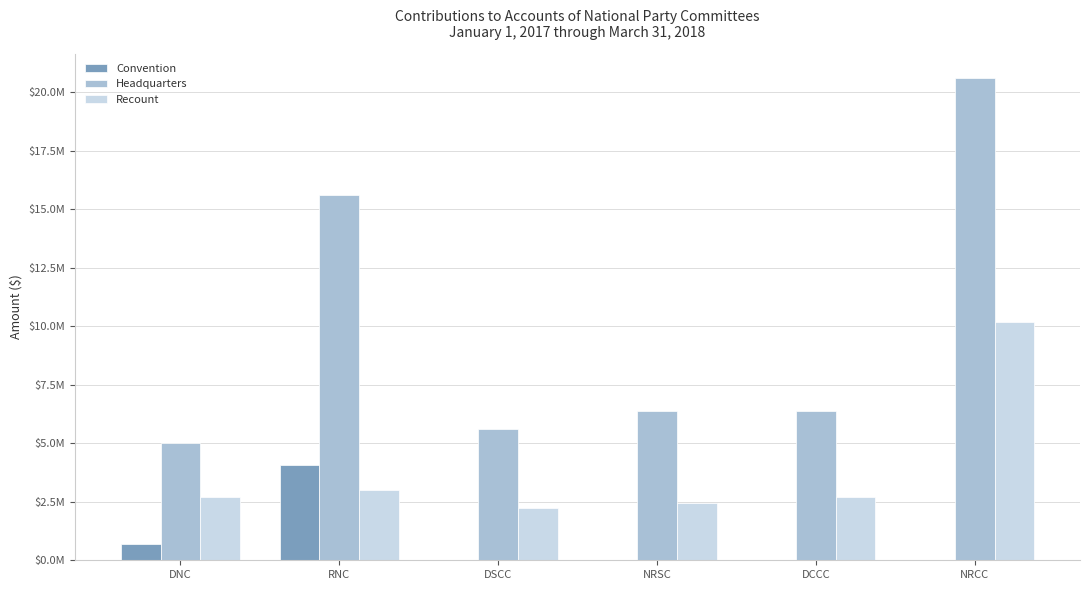

What are all the series names shown in the legend?

Convention, Headquarters, Recount